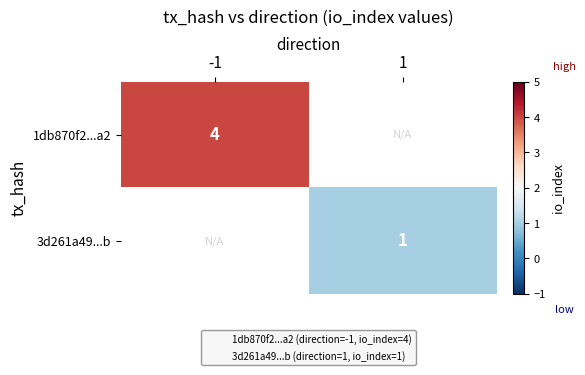

How many distinct data groups are displayed?

2